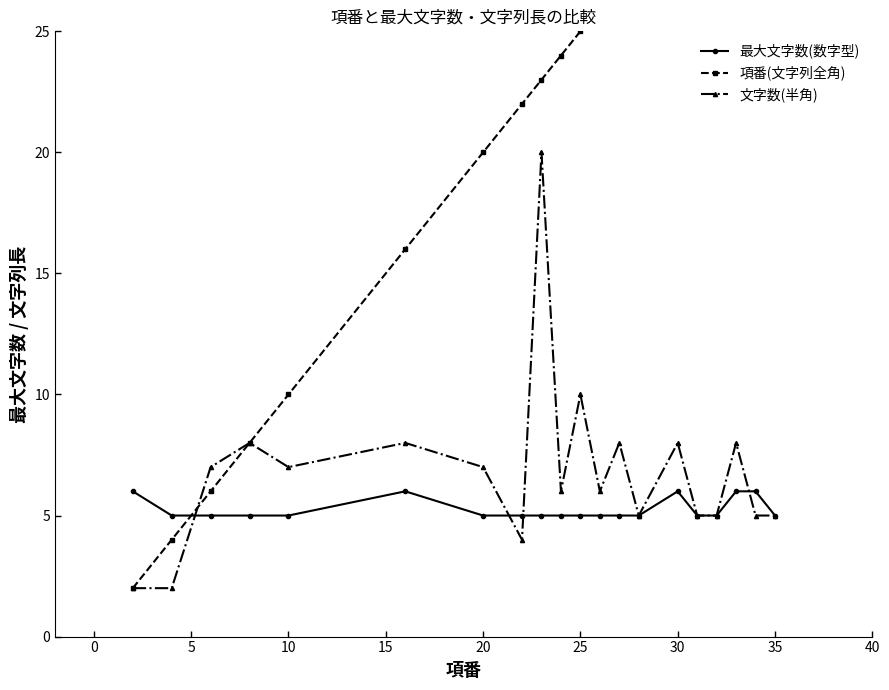

What is the maximum value for 項番(文字列全角)?

35